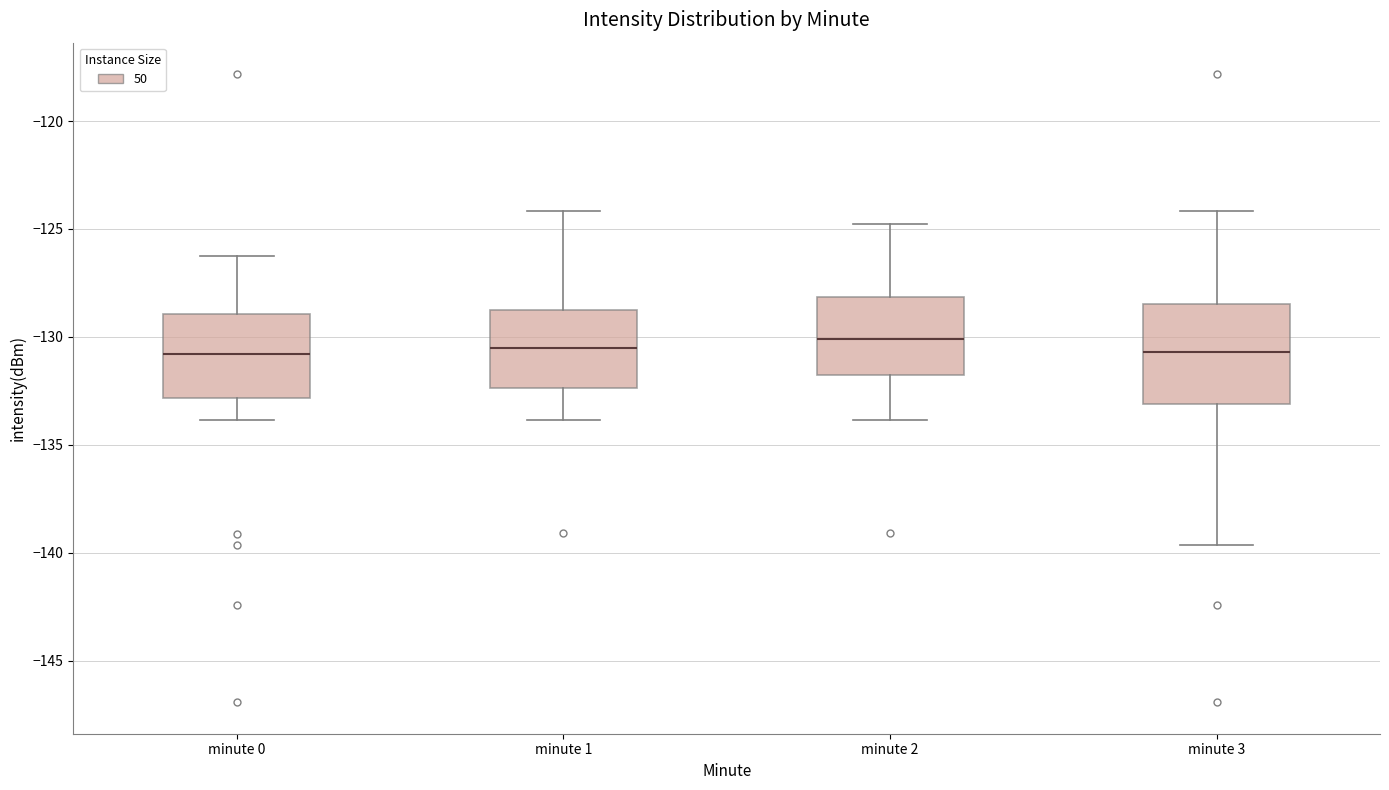

Reading left to right, read every box against the y-axis: the position of its median line, the range the box covers, and the ends of its whiskers. The values are not printed on the chart, so give them approximately, as read against the axis.

minute 0: median -131.0, box -133.0 to -129.0, whiskers -134.0 to -126.5
minute 1: median -130.5, box -132.5 to -129.0, whiskers -134.0 to -124.0
minute 2: median -130.0, box -132.0 to -128.0, whiskers -134.0 to -125.0
minute 3: median -130.5, box -133.0 to -128.5, whiskers -139.5 to -124.0